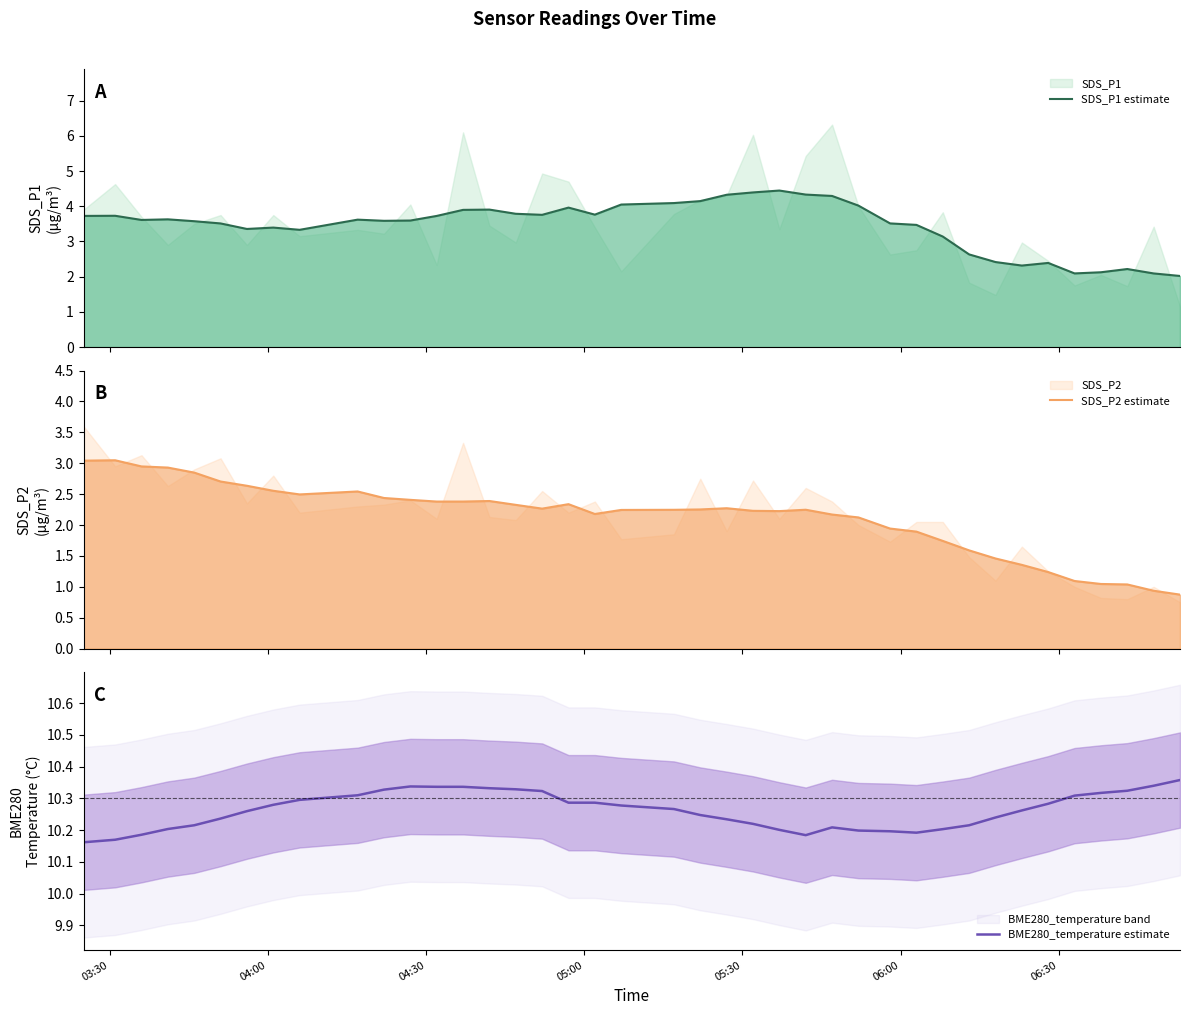

What are all the series names shown in the legend?

SDS_P1 estimate, SDS_P2 estimate, BME280_temperature estimate